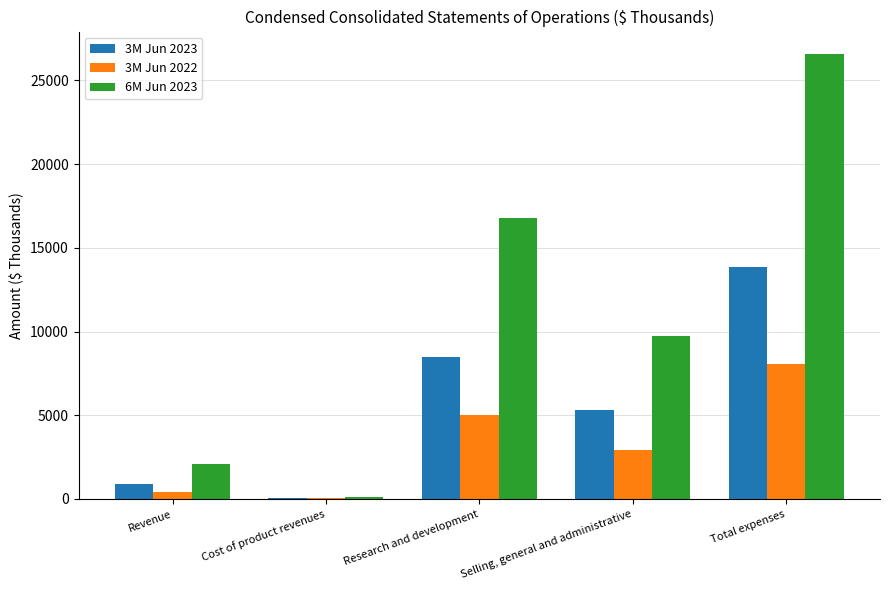

Which series has the largest total across all categories?

6M Jun 2023